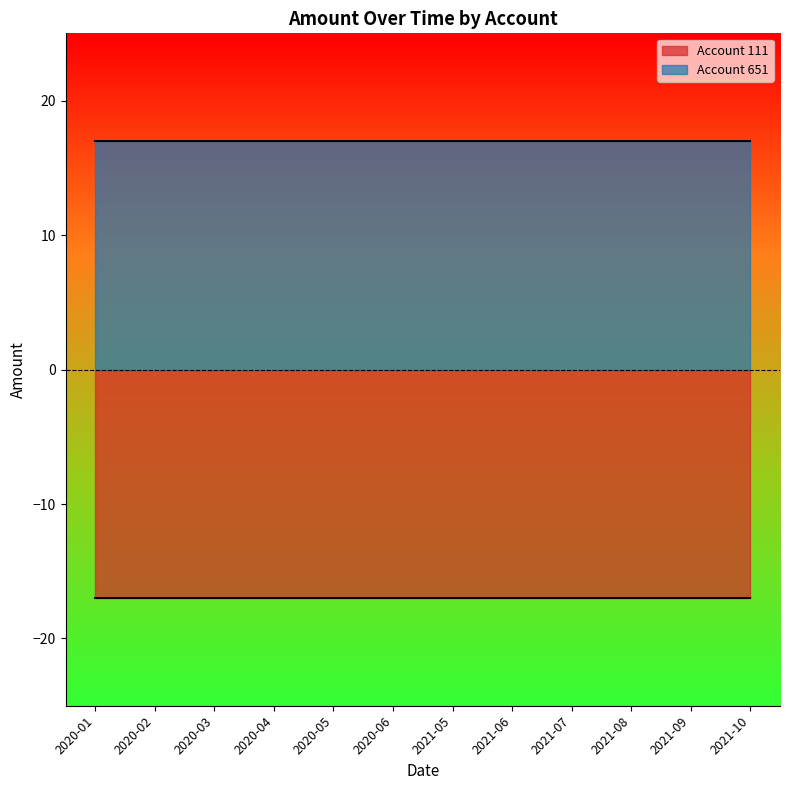

Rank the categories by Account 111 value from highest to lowest.

2020-01, 2020-02, 2020-03, 2020-04, 2020-05, 2020-06, 2021-05, 2021-06, 2021-07, 2021-08, 2021-09, 2021-10